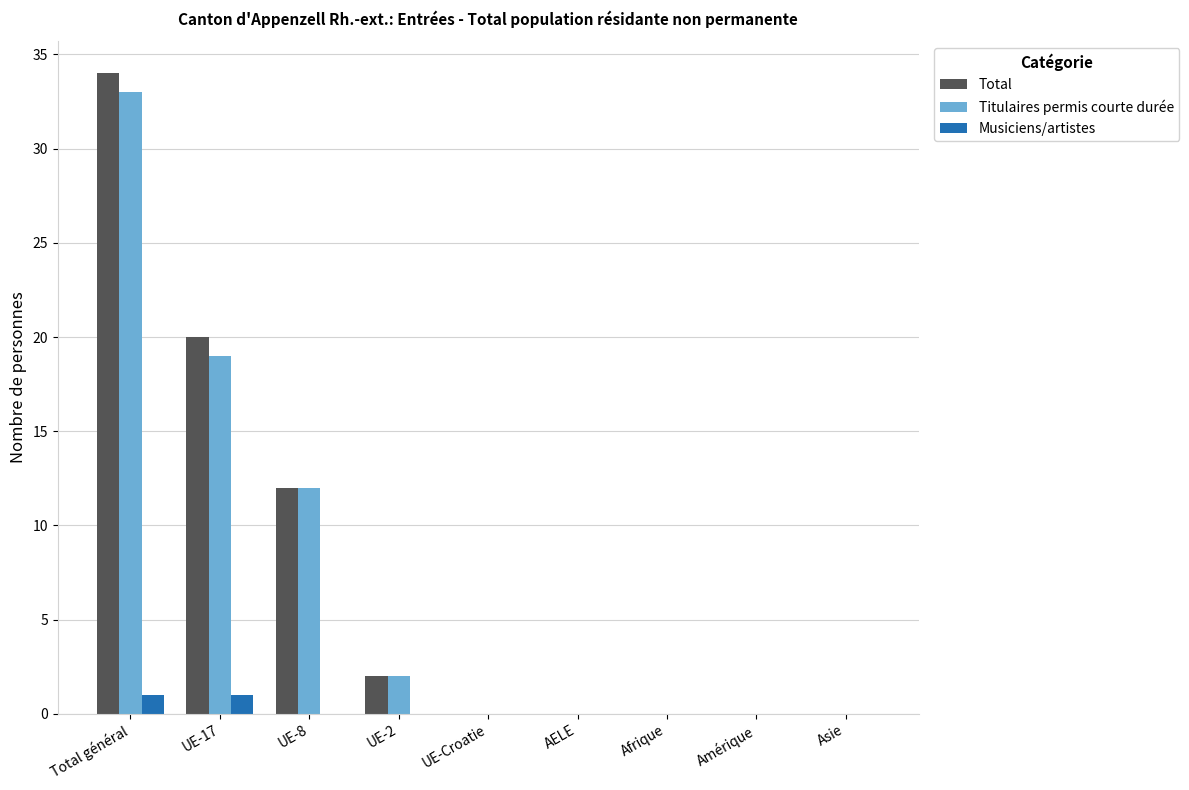

Is it true that Total equals 13 at Asie?

False